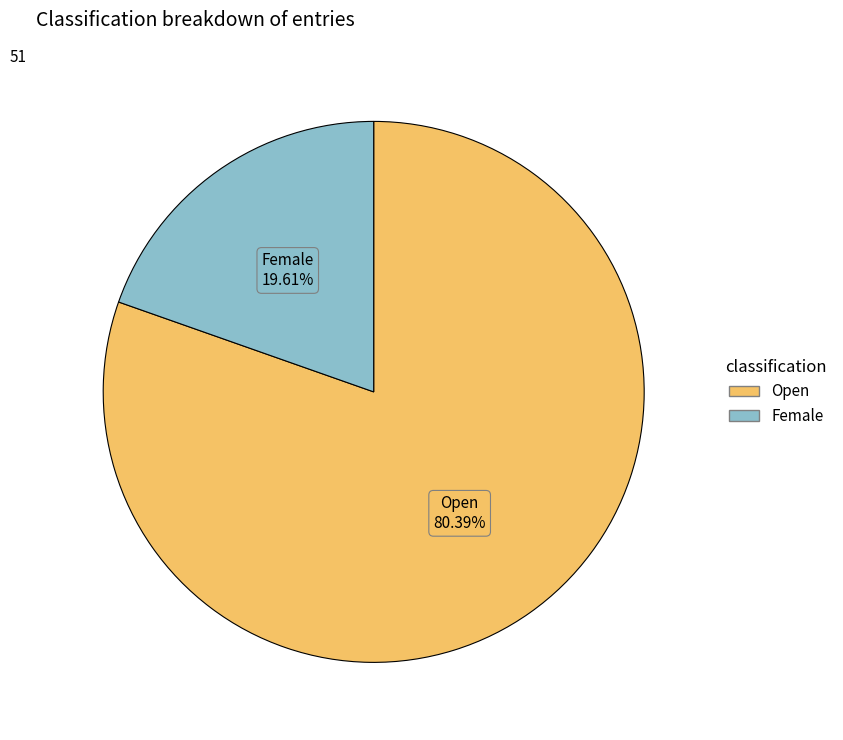

What percentage is the Open slice, to the nearest percent?

80%